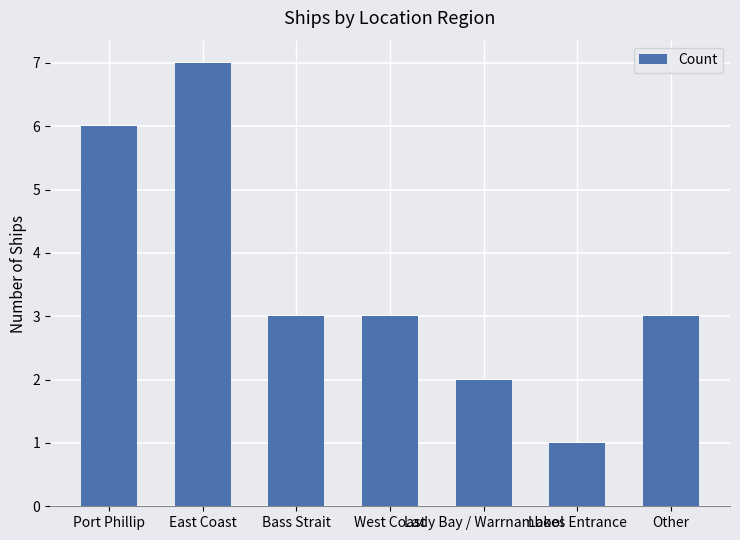

What is the smallest value displayed?

1